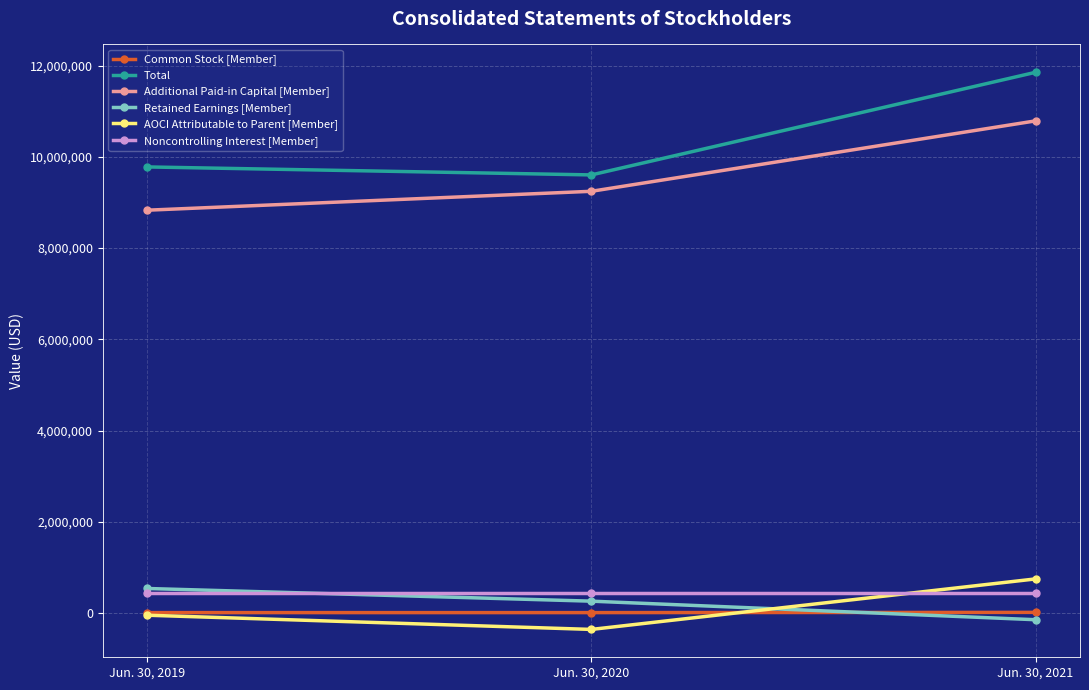

What is the approximate value of Additional Paid-in Capital [Member] at Jun. 30, 2019, to the nearest 100?

8829500